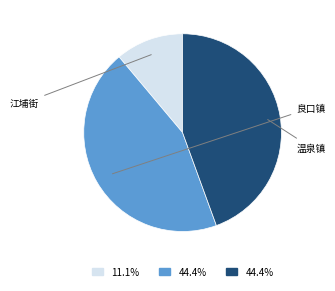

Is there any slice that represents more than half of the pie?

No